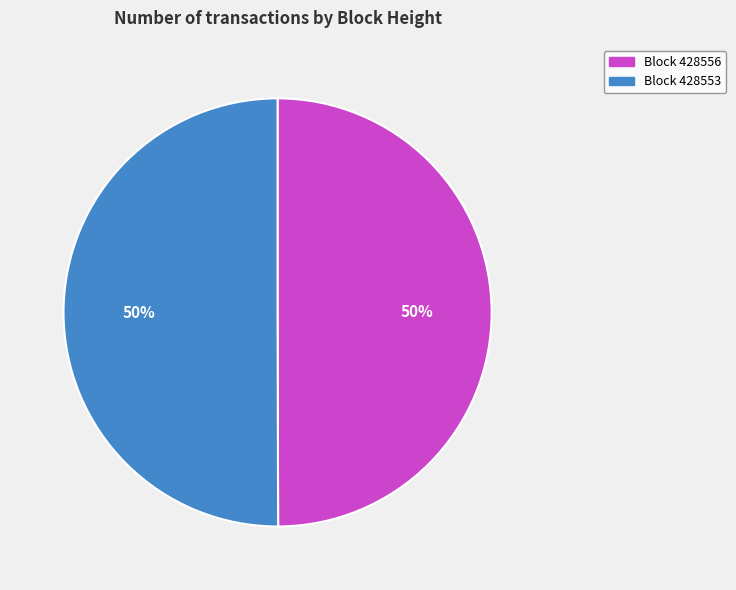

What is the ratio of the value at Block 428553 to the value at Block 428556?

1.0